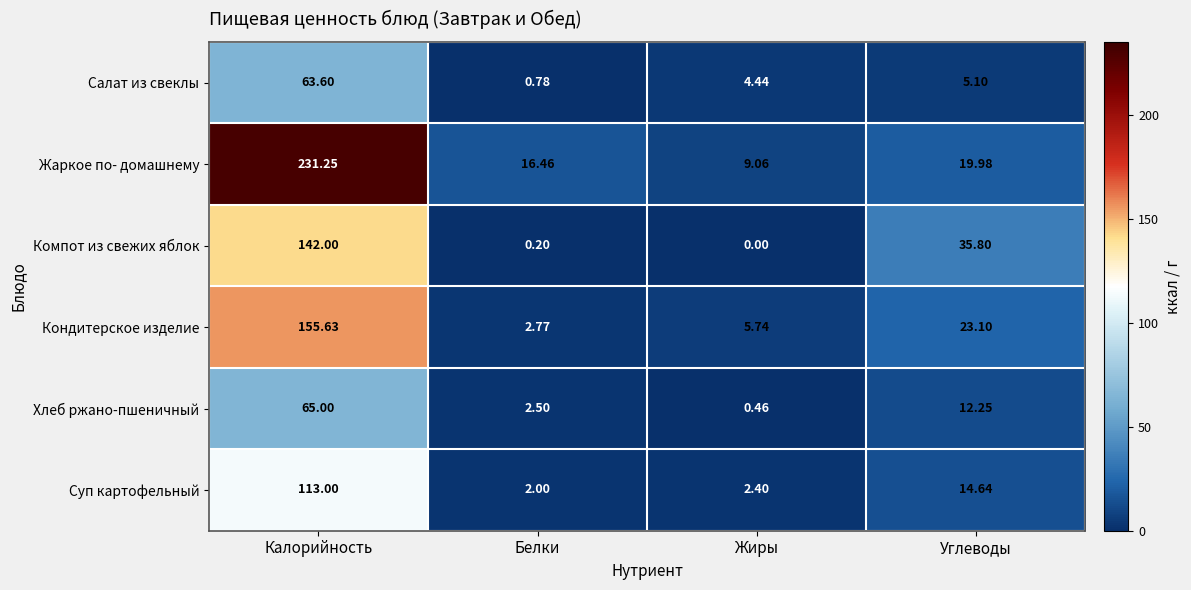

At how many categories does at least one series exceed 227?

1